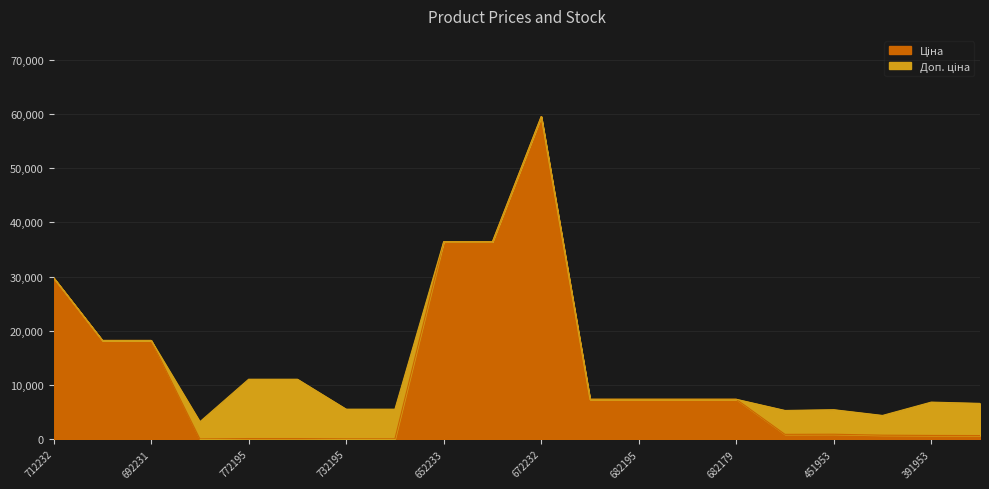

Does the chart display data point markers on the line(s)?

No